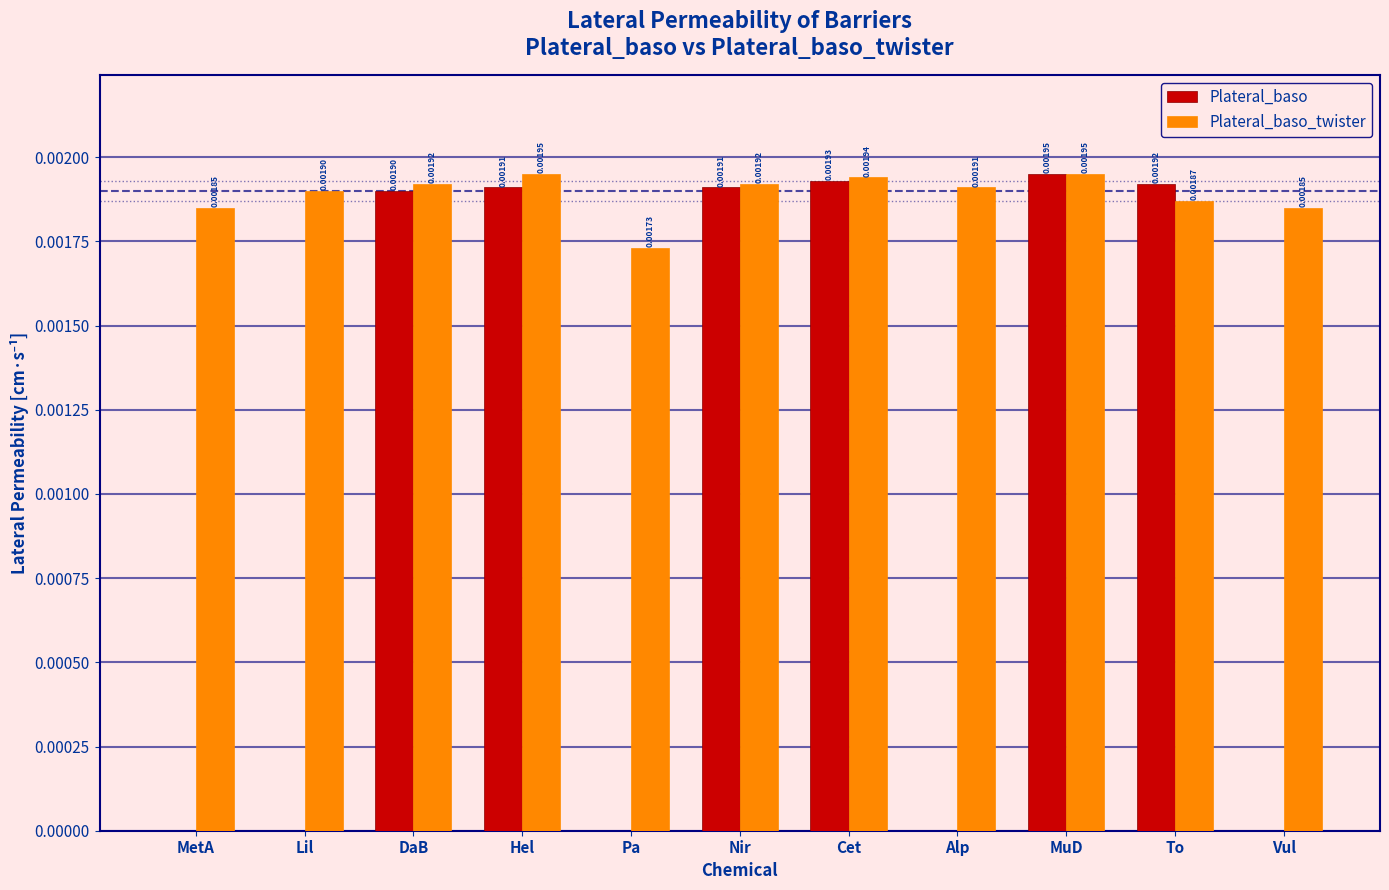

How many groups of bars are there?

11